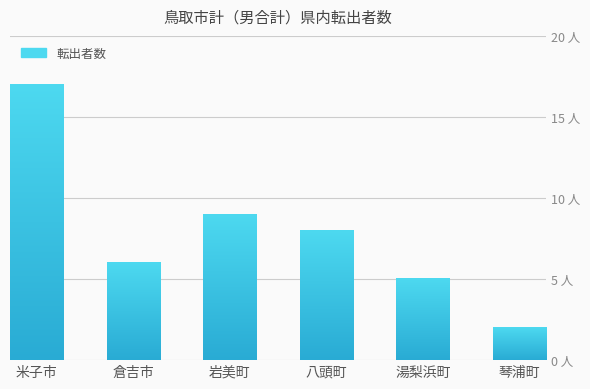

At which label is the value closest to 9?

岩美町